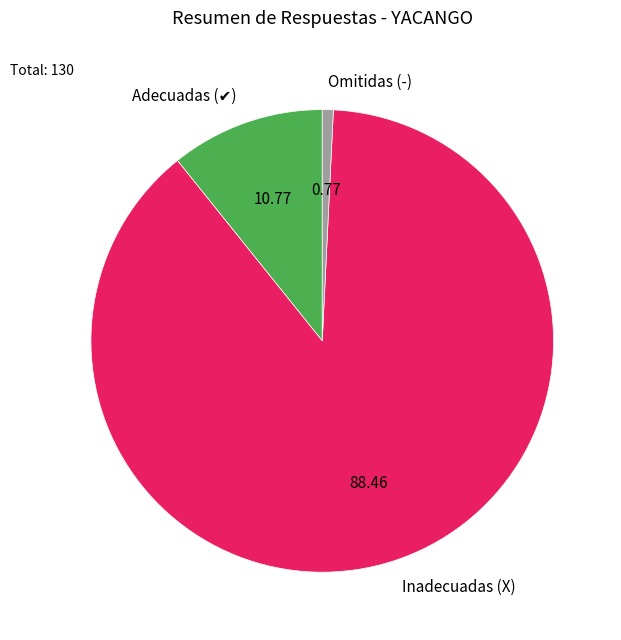

What is the largest slice in the pie chart?

Inadecuadas